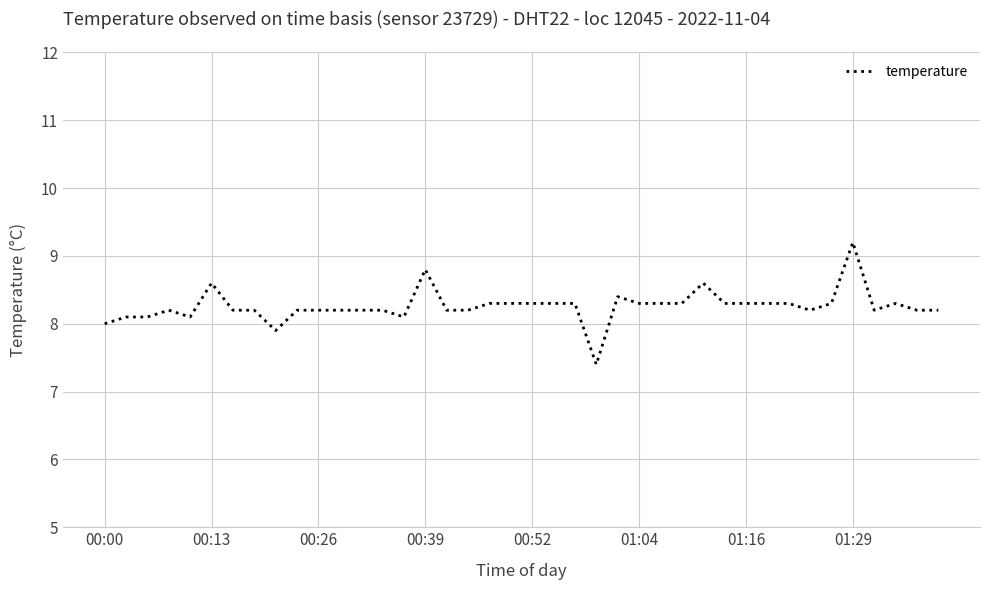

What is the smallest value displayed?

7.4